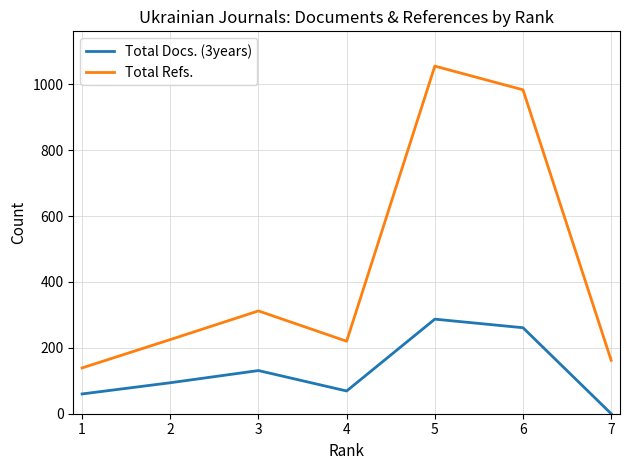

Which series has the widest spread of values?

Total Refs.